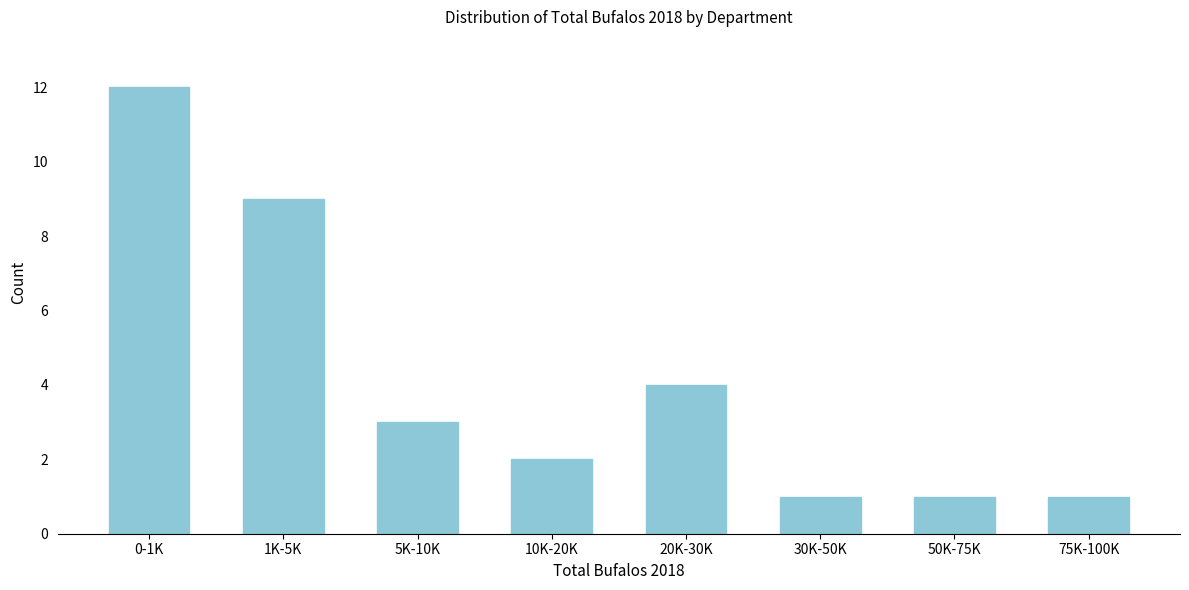

Reading left to right, list all the values displayed in this chart.

12	9	3	2	4	1	1	1